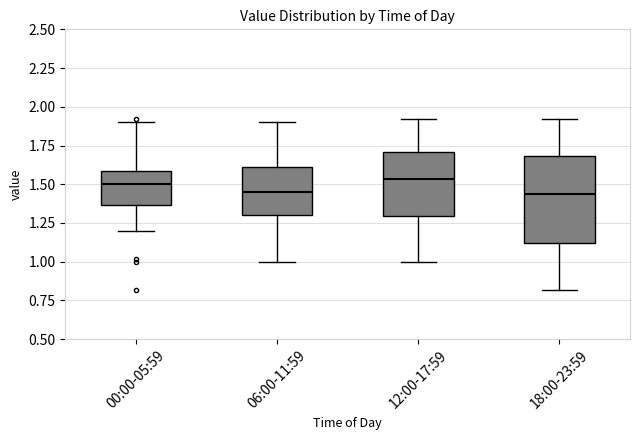

Reading left to right, read every box against the y-axis: the position of its median line, the range the box covers, and the ends of its whiskers. The values are not printed on the chart, so give them approximately, as read against the axis.

00:00-05:59: median 1.50, box 1.35 to 1.60, whiskers 1.20 to 1.90
06:00-11:59: median 1.45, box 1.30 to 1.60, whiskers 1.00 to 1.90
12:00-17:59: median 1.55, box 1.30 to 1.70, whiskers 1.00 to 1.90
18:00-23:59: median 1.45, box 1.10 to 1.70, whiskers 0.80 to 1.90